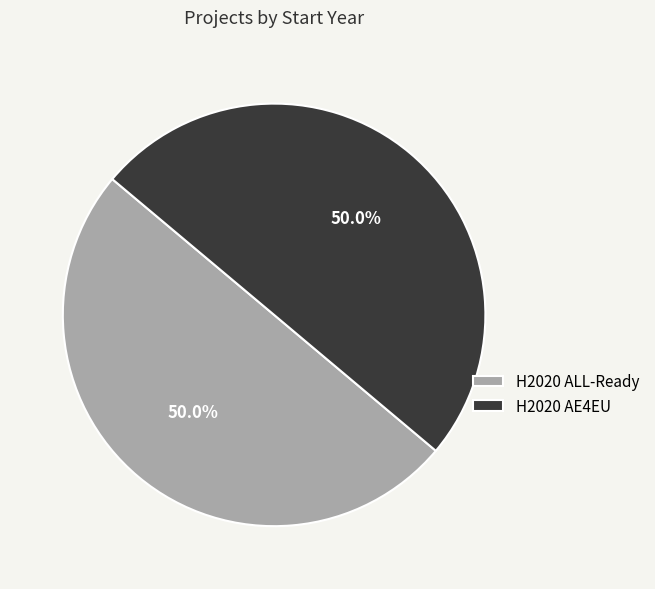

What is the ratio of the value at H2020 ALL-Ready to the value at H2020 AE4EU?

1.0